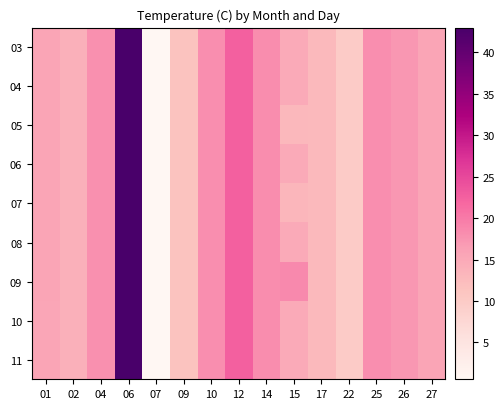

Reading right to left, extract all data points from this chart.

03: 27=15.6	26=17.3	25=18.1	22=10.0	17=12.7	15=14.9	14=18.2	12=22.5	10=18.1	09=11.4	07=0.6	06=43.0	04=17.8	02=14.1	01=15.5
04: 27=15.6	26=17.3	25=18.1	22=10.0	17=12.7	15=14.9	14=18.2	12=22.5	10=18.1	09=11.4	07=0.6	06=43.0	04=17.8	02=14.1	01=15.5
05: 27=15.6	26=17.3	25=18.1	22=10.0	17=12.7	15=12.9	14=18.2	12=22.5	10=18.1	09=11.4	07=0.6	06=43.0	04=17.8	02=14.1	01=15.5
06: 27=15.6	26=17.3	25=18.1	22=10.0	17=12.7	15=14.9	14=18.2	12=22.5	10=18.1	09=11.4	07=0.6	06=43.0	04=17.8	02=14.1	01=15.5
07: 27=15.6	26=17.3	25=18.1	22=10.0	17=12.7	15=13.3	14=18.2	12=22.5	10=18.1	09=11.4	07=0.6	06=43.0	04=17.8	02=14.1	01=15.6
08: 27=15.6	26=17.3	25=18.1	22=10.0	17=12.7	15=14.9	14=18.2	12=22.5	10=18.1	09=11.4	07=0.6	06=43.0	04=17.8	02=14.1	01=15.5
09: 27=15.6	26=17.3	25=18.1	22=10.0	17=12.7	15=18.6	14=18.2	12=22.5	10=18.1	09=11.4	07=0.6	06=43.0	04=17.8	02=14.1	01=15.5
10: 27=15.6	26=17.3	25=18.1	22=10.0	17=12.7	15=14.9	14=18.2	12=22.5	10=18.1	09=11.4	07=0.6	06=43.0	04=17.8	02=14.1	01=15.4
11: 27=15.6	26=17.3	25=18.1	22=10.0	17=12.7	15=14.9	14=18.2	12=22.5	10=18.1	09=11.4	07=0.6	06=43.0	04=17.8	02=14.1	01=15.5